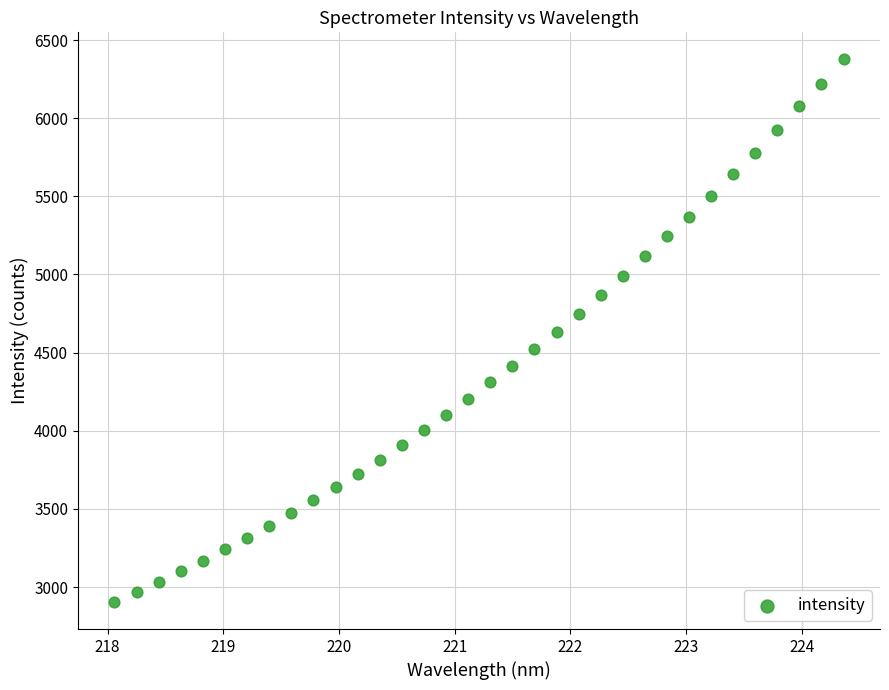

What is the range of Y values (max minus min)?

3470.3